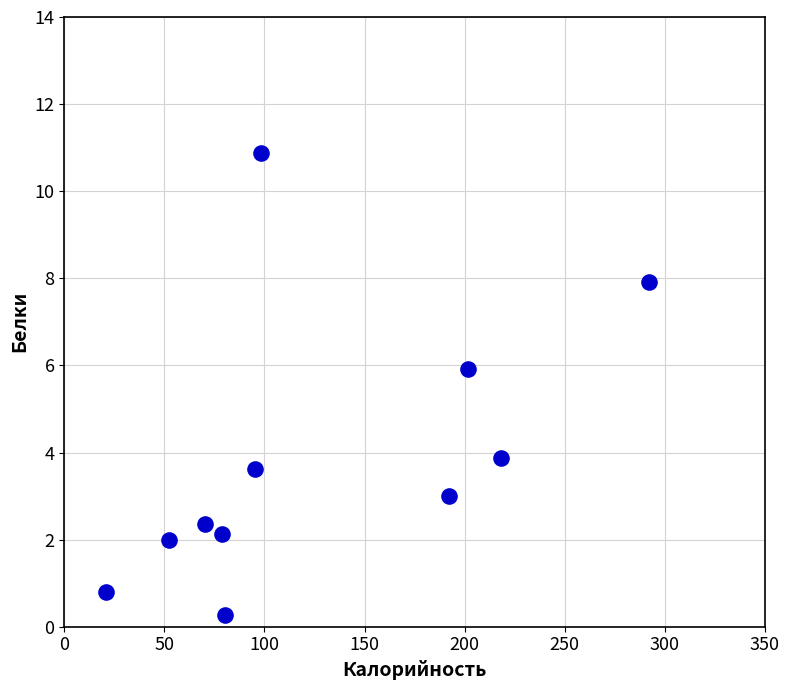

What is the average Y value?

3.9